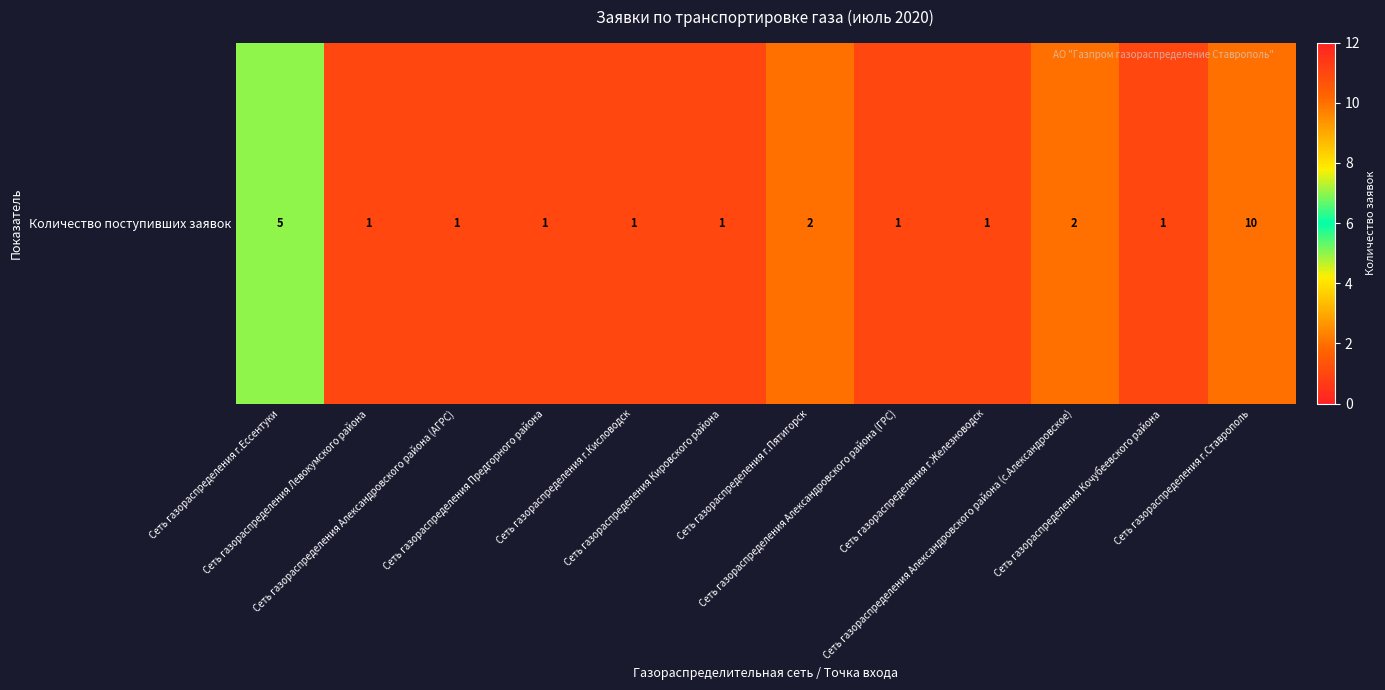

What is the average value?

2